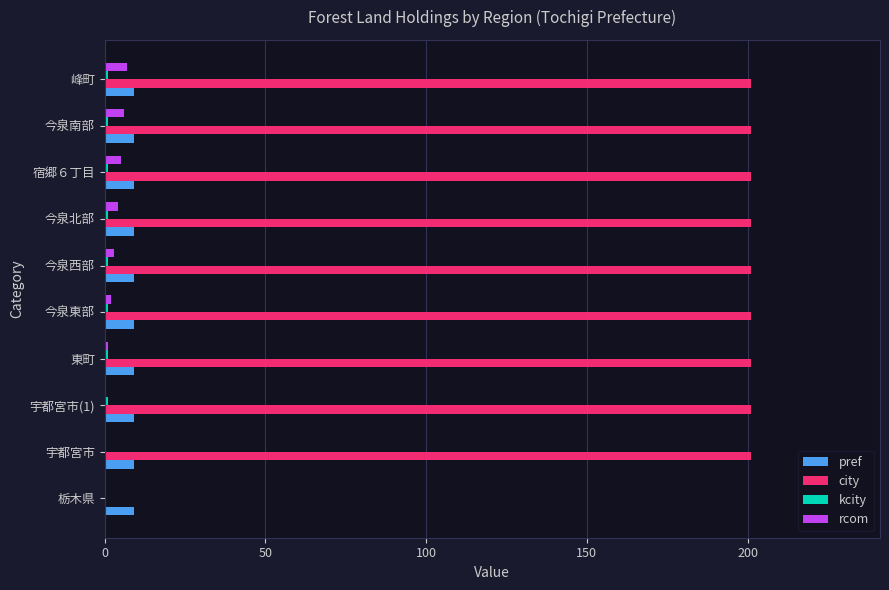

Which series has the largest total across all categories?

city